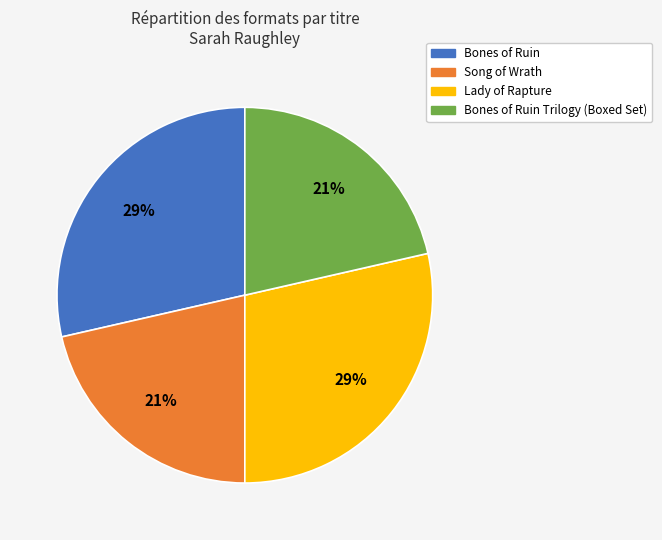

How many slices are in this pie chart?

4